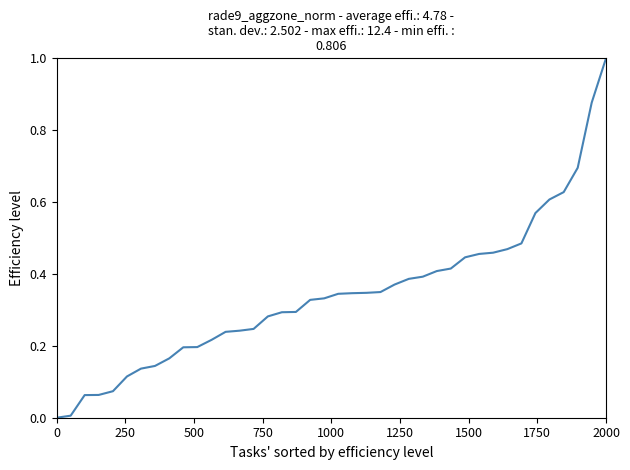

What is the greatest value displayed?

1.0